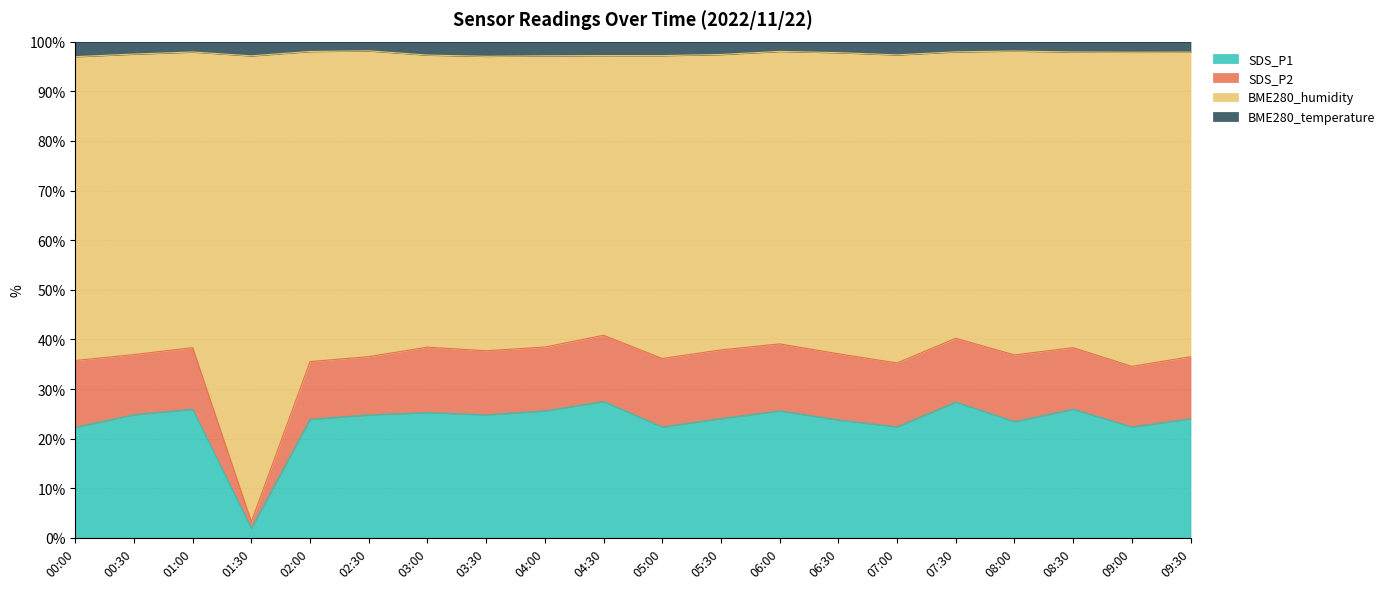

True or false: SDS_P1 and SDS_P2 intersect in this chart.

False